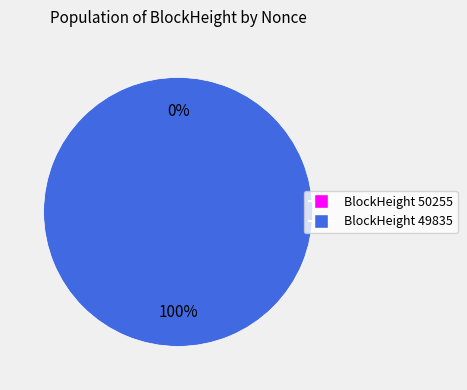

To the nearest percent, what is the average slice percentage?

50%